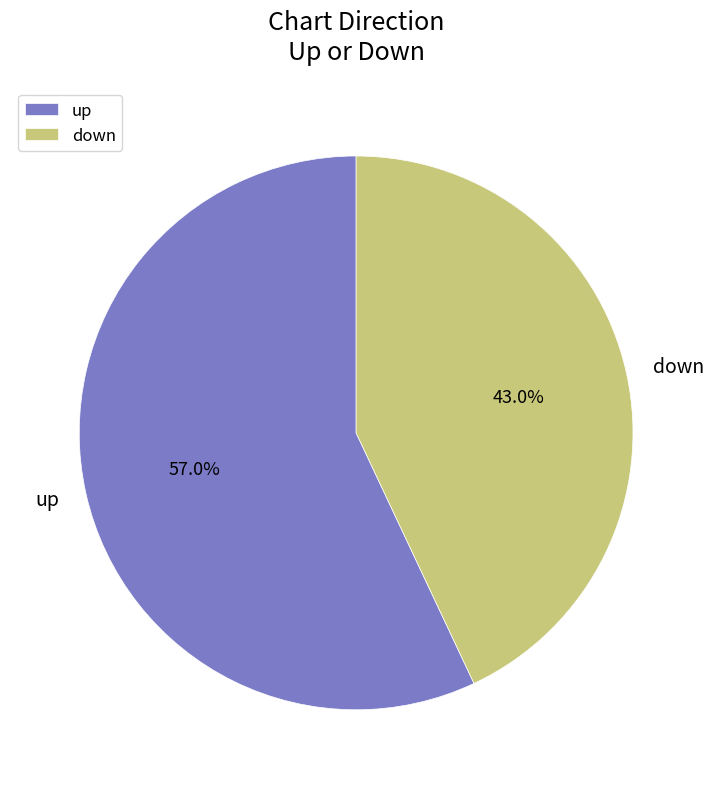

Which category has the smallest portion of the pie?

down